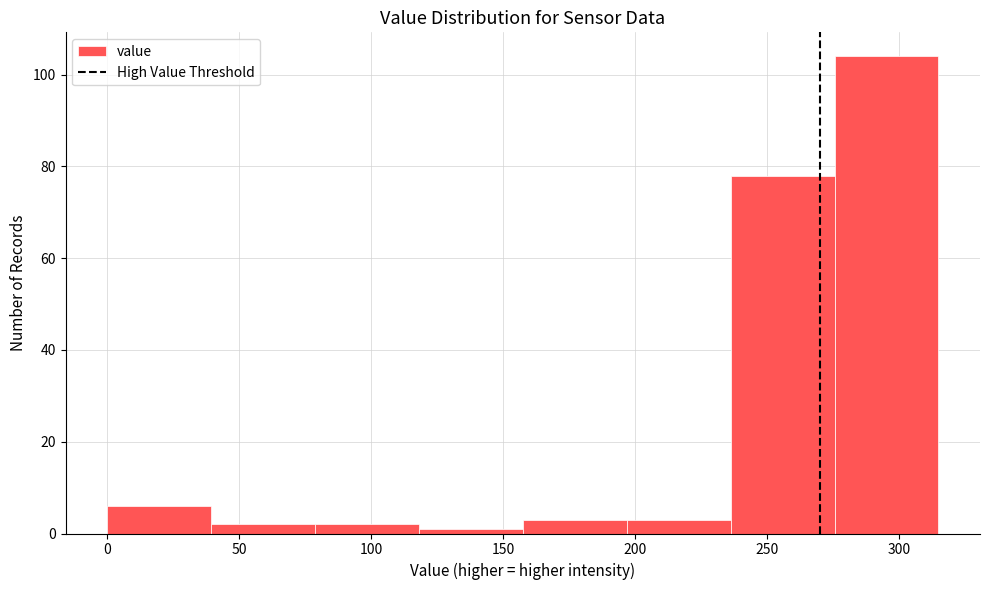

Reading left to right, list every bar in this chart as the range it spans on the x-axis followed by its height. Neither the bar edges nor the heights are printed on the chart, so give them approximately, as read against the axes.

0 to 40: 6
40 to 80: 2
80 to 120: 2
120 to 160: under 2
160 to 195: 4
195 to 235: 4
235 to 275: 78
275 to 315: 104